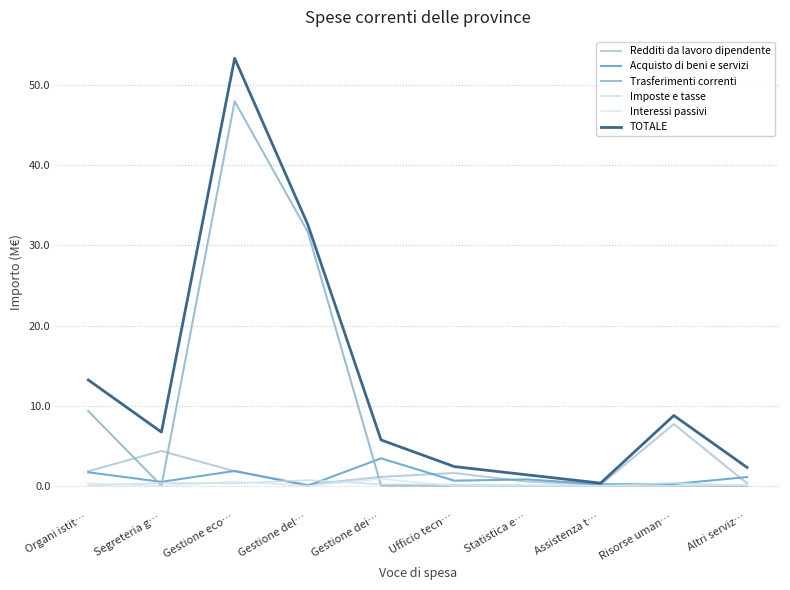

Does the chart have visible grid lines?

Yes